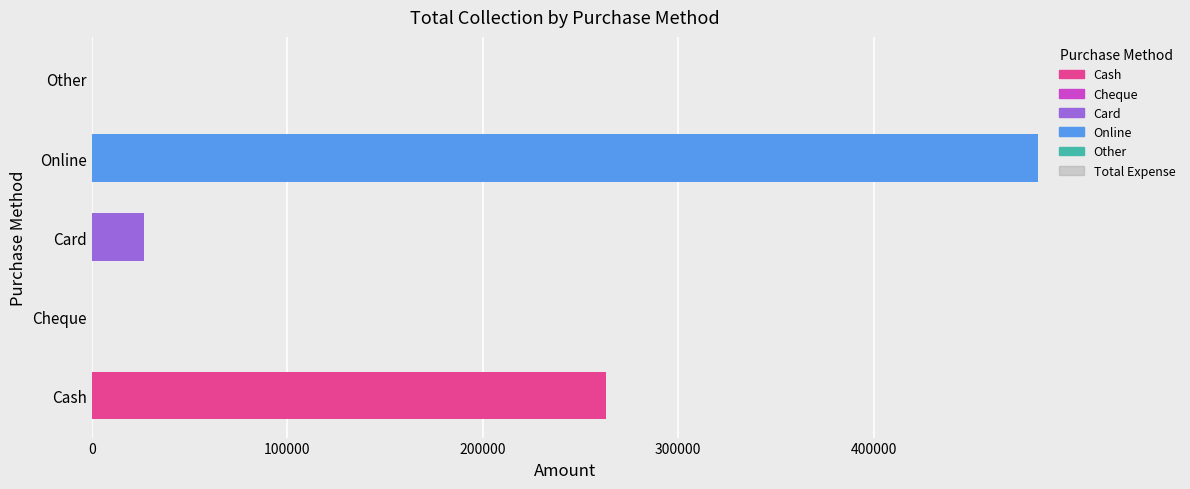

What is the sum of the values at Card and Online?

510492